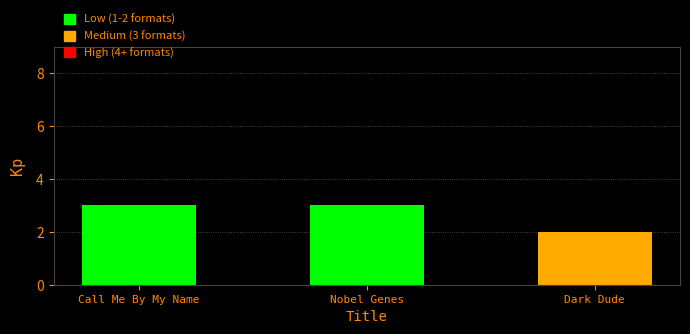

What is the sum of all values?

8